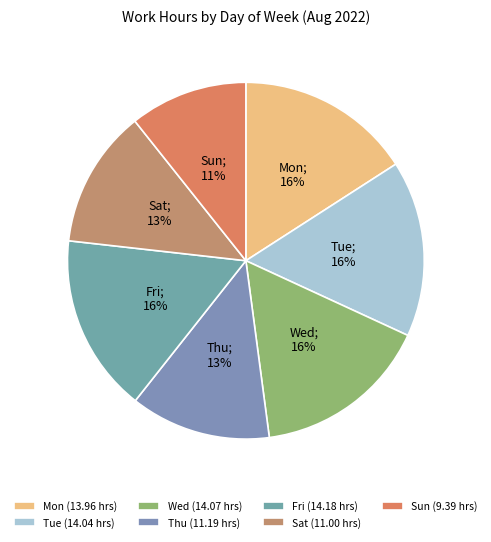

True or false: Thu accounts for 24% of the total.

False